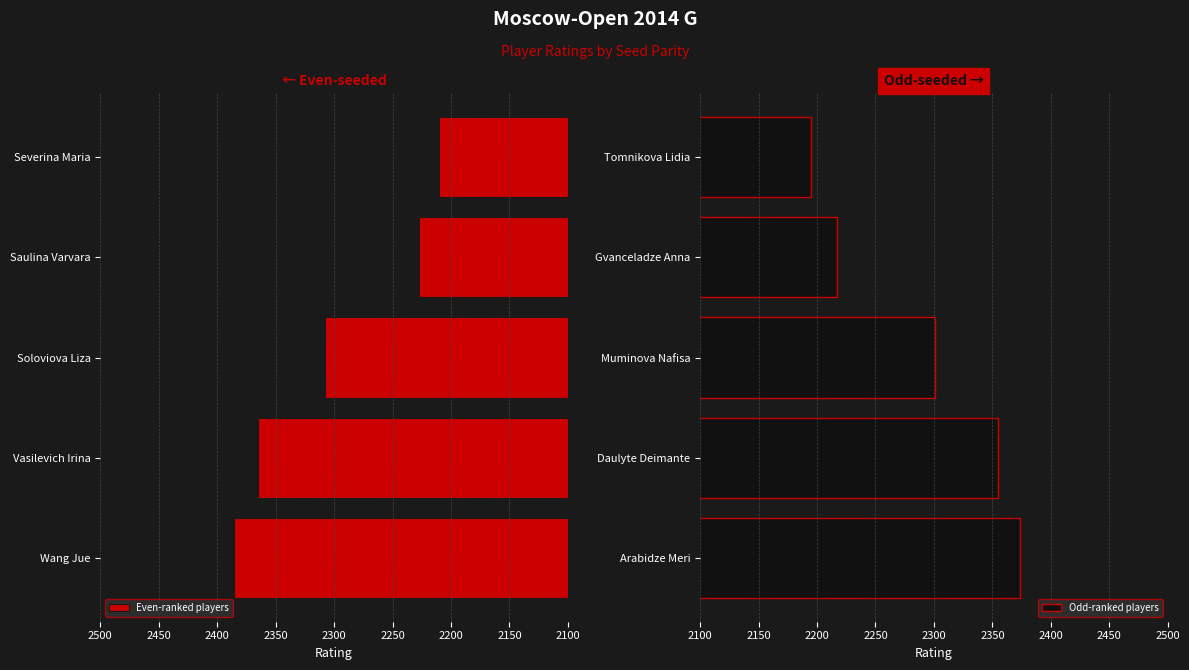

Are the bars grouped side by side (vs. stacked)?

Yes